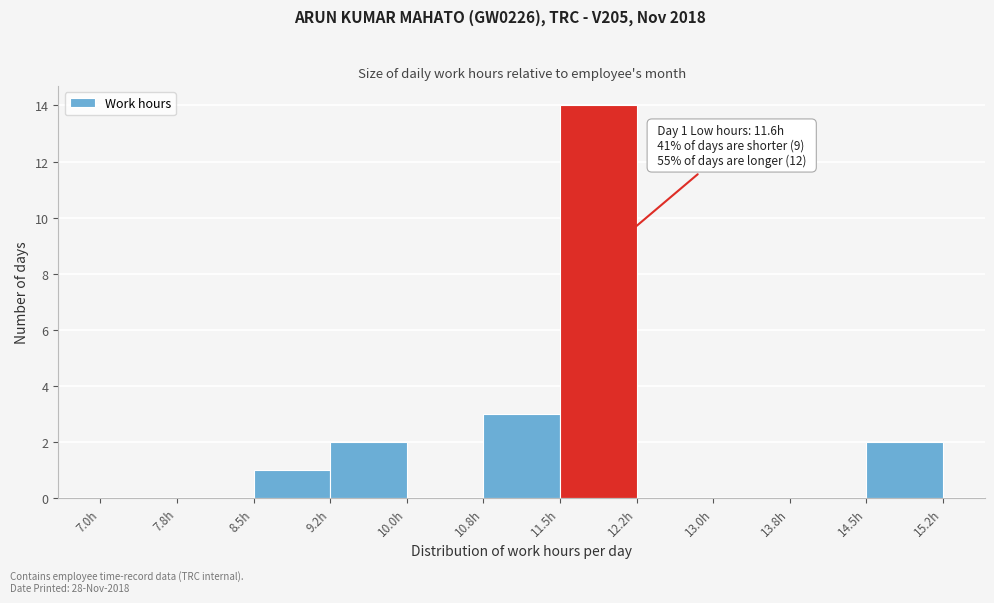

Over which range of the x-axis is the bar tallest?

11.50 to 12.25